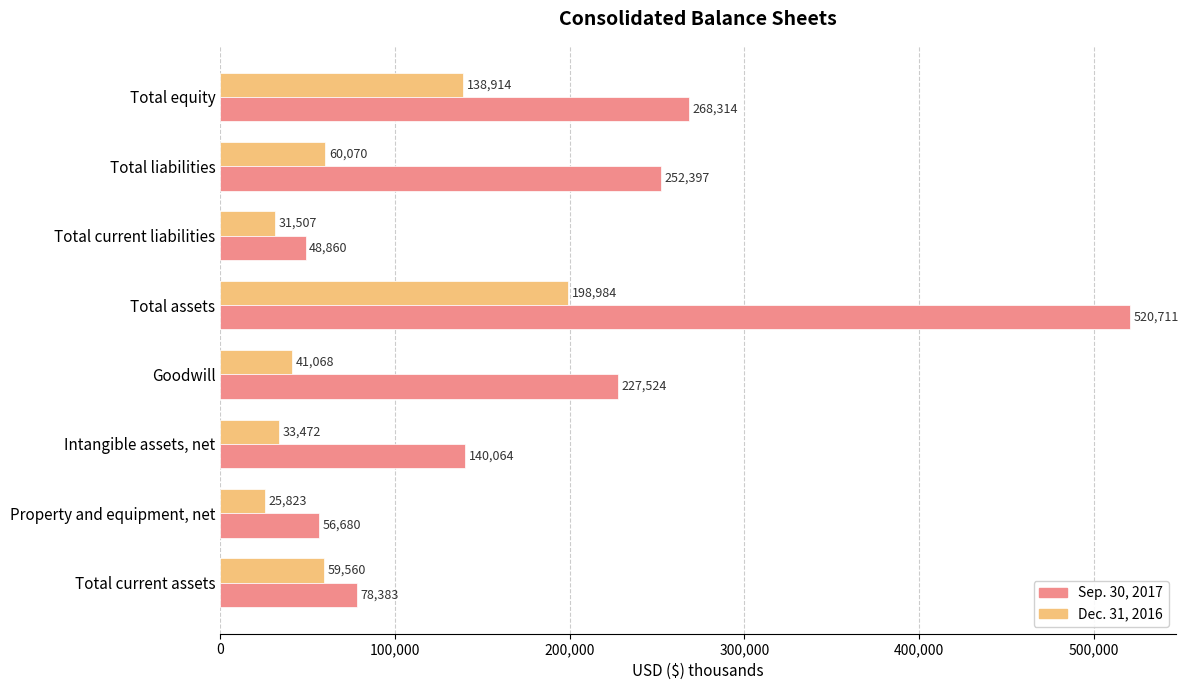

What is the sum of all Sep. 30, 2017 values?

1592933